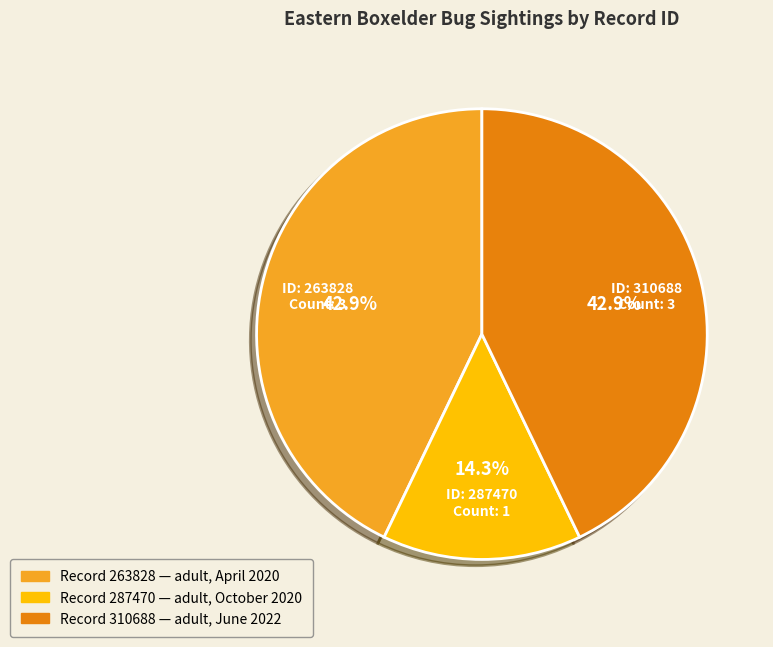

Is there any slice that represents more than half of the pie?

No